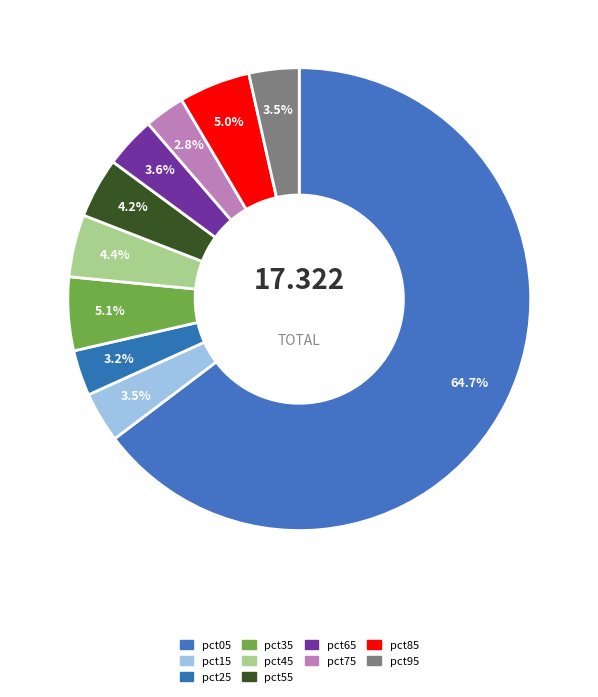

Rank the categories by value from lowest to highest.

pct75, pct25, pct95, pct15, pct65, pct55, pct45, pct85, pct35, pct05